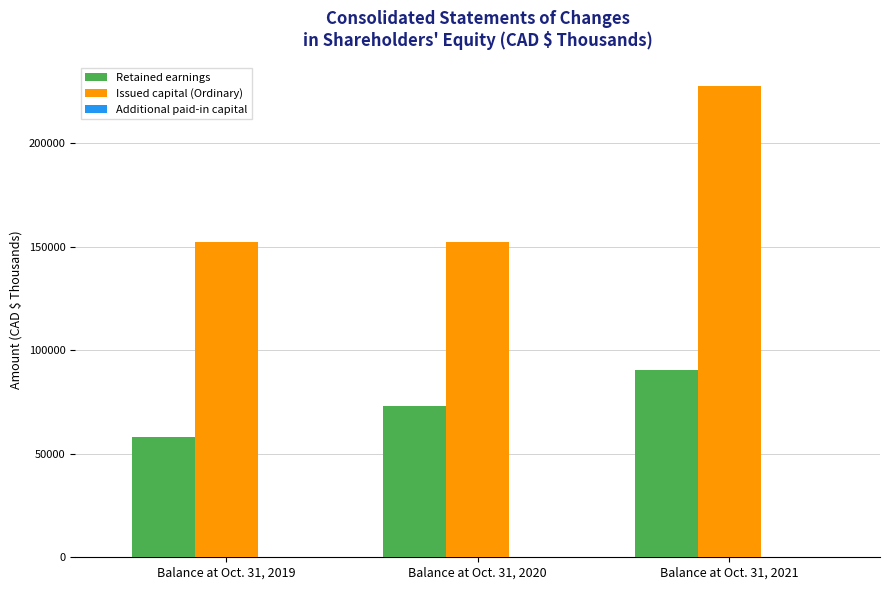

What is the maximum value for Issued capital (Ordinary)?

227674